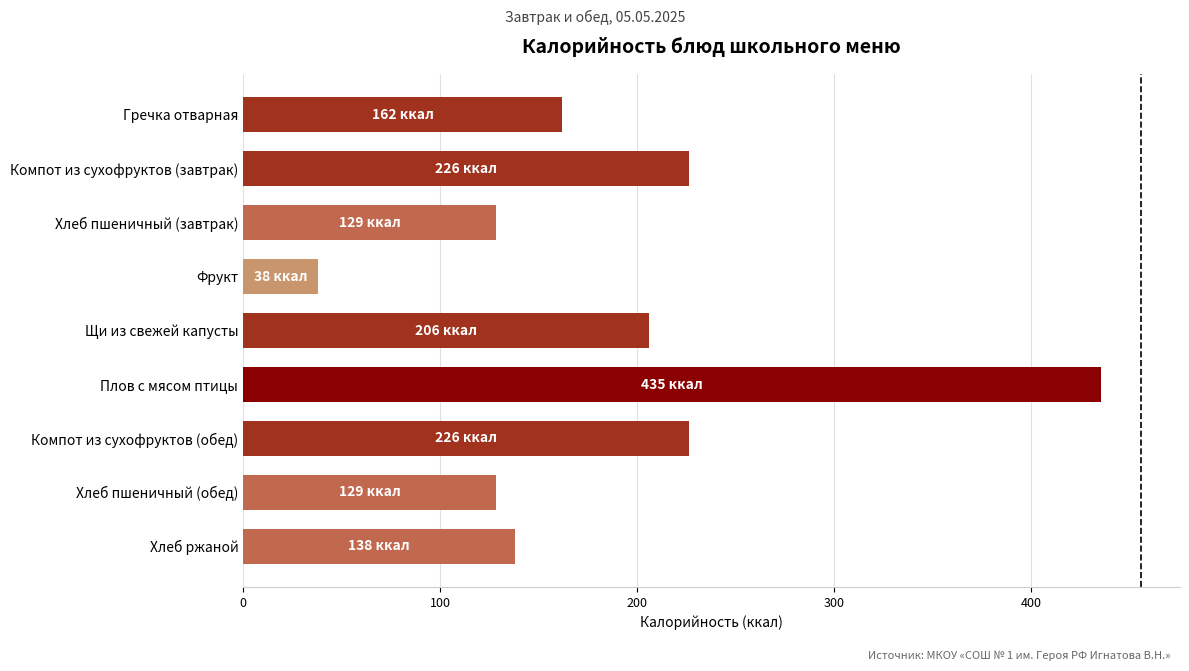

True or false: the data shows 138.0 at Хлеб ржаной.

True